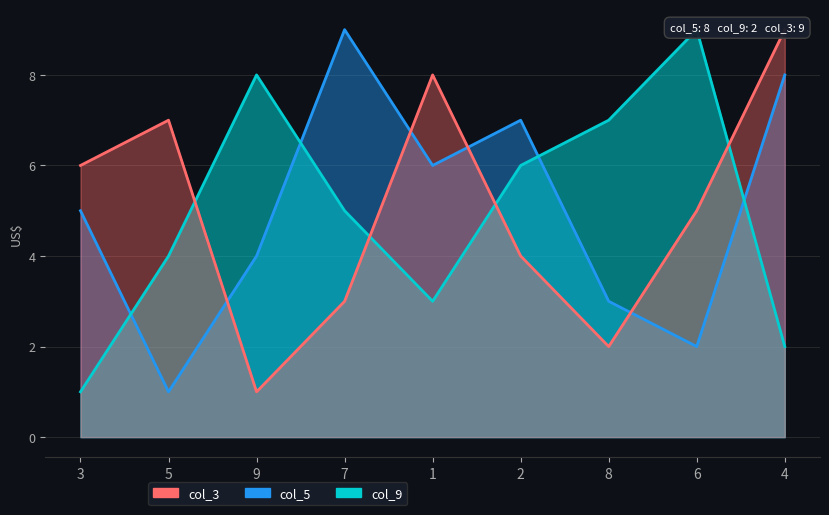

Which series has the largest range (max minus min)?

col_5